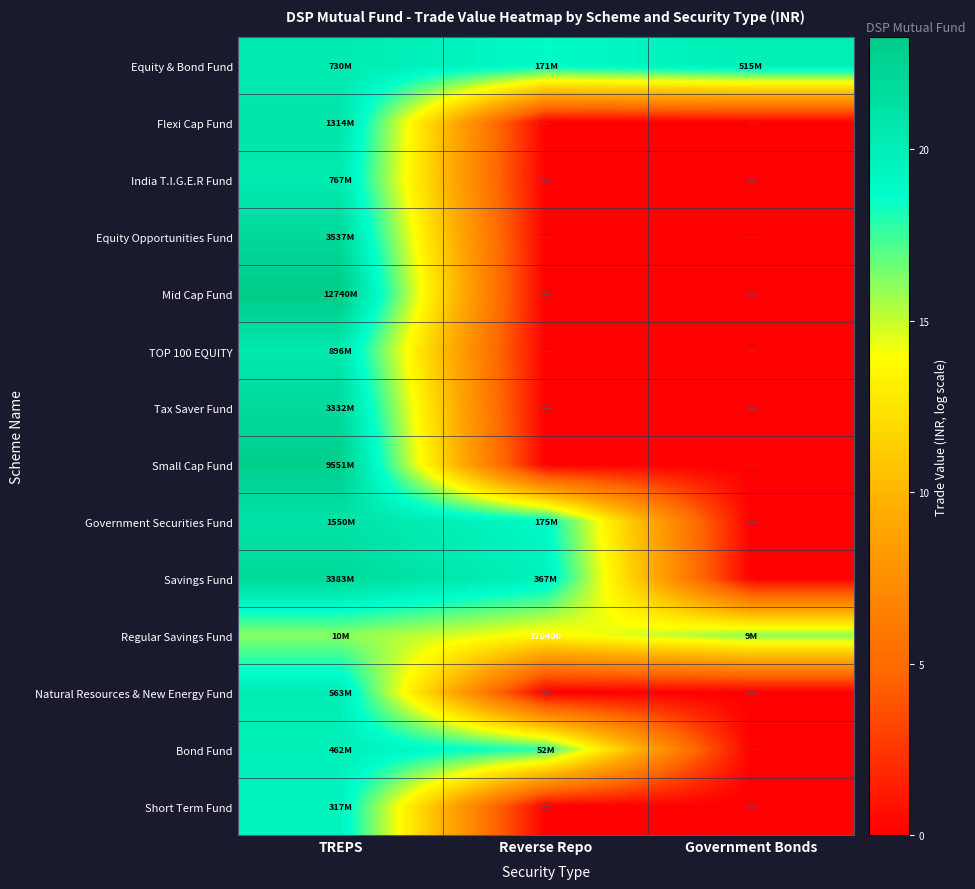

Is the value of Bond Fund at Government Bonds greater than the value of Flexi Cap Fund at Government Bonds?

No